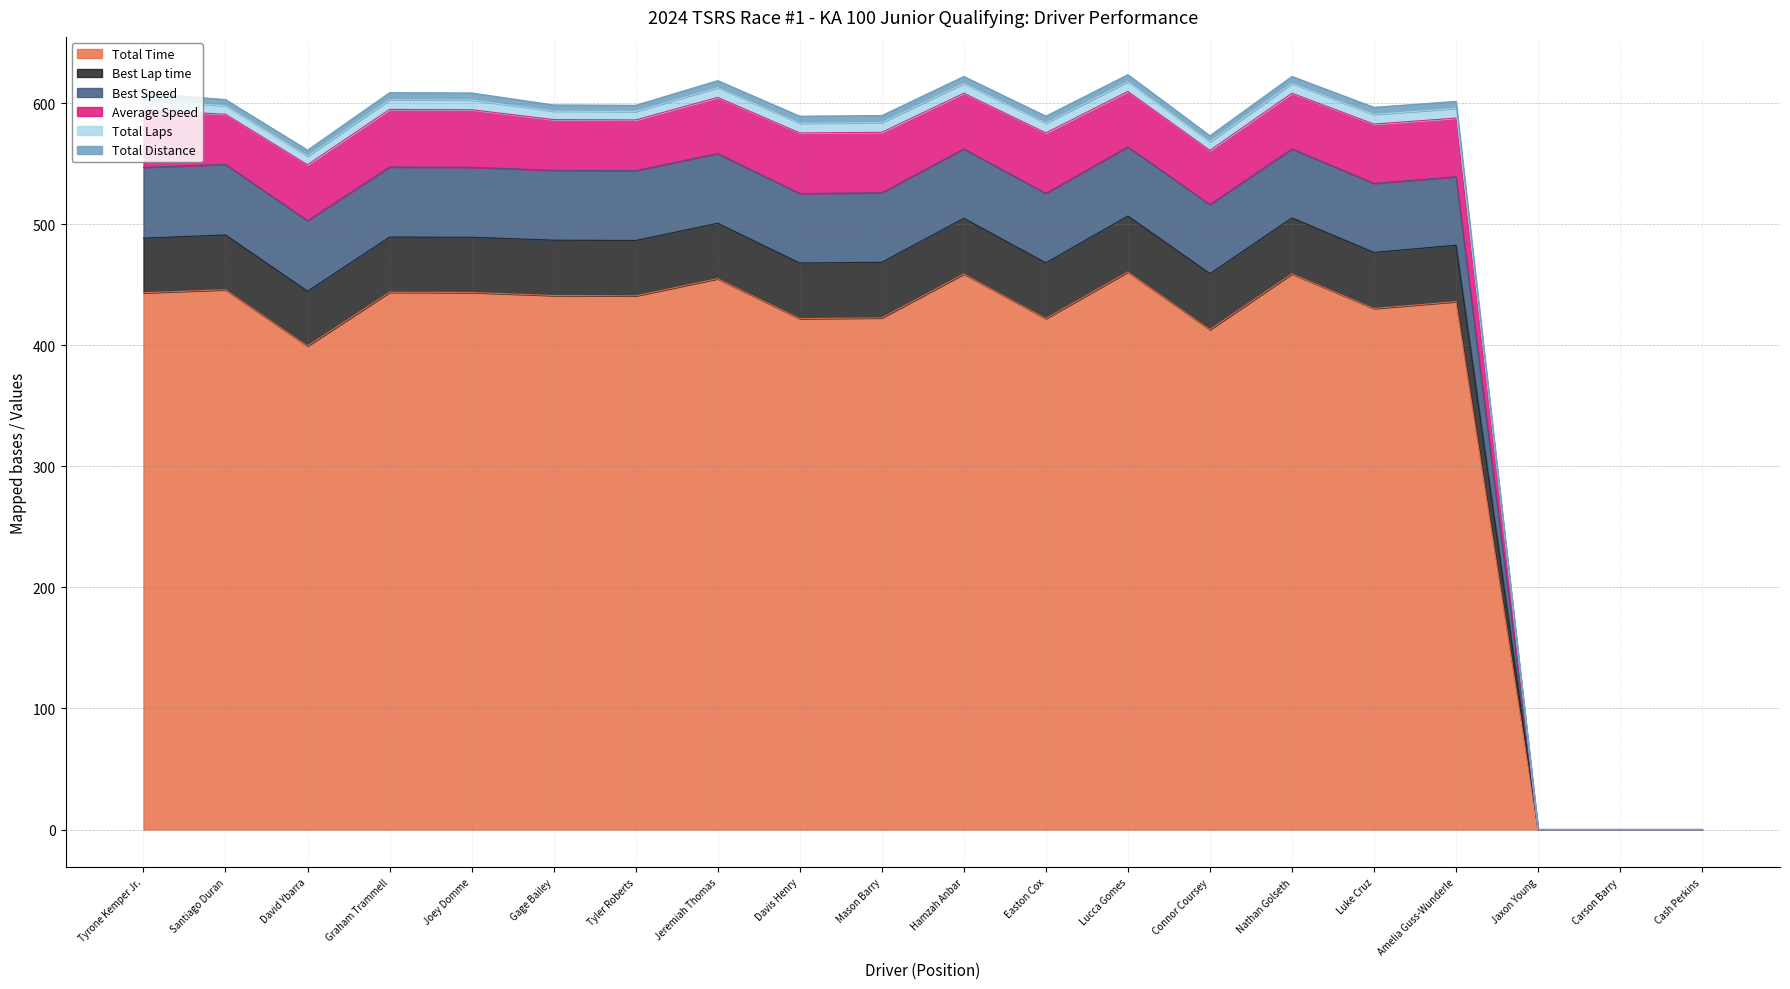

The Total Time series shows 0.0 at Cash Perkins. True or false?

True